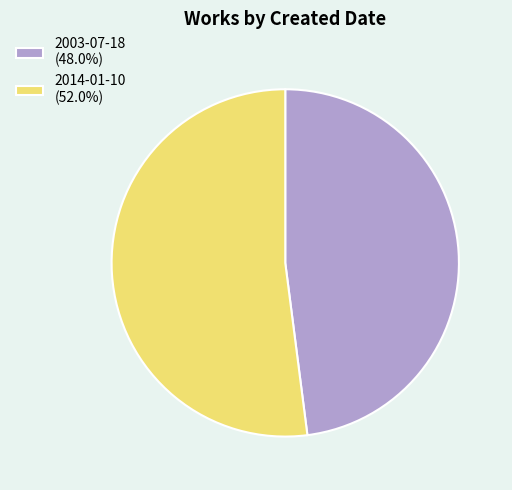

Is it true that 2014-01-10 is 52% of the pie?

True